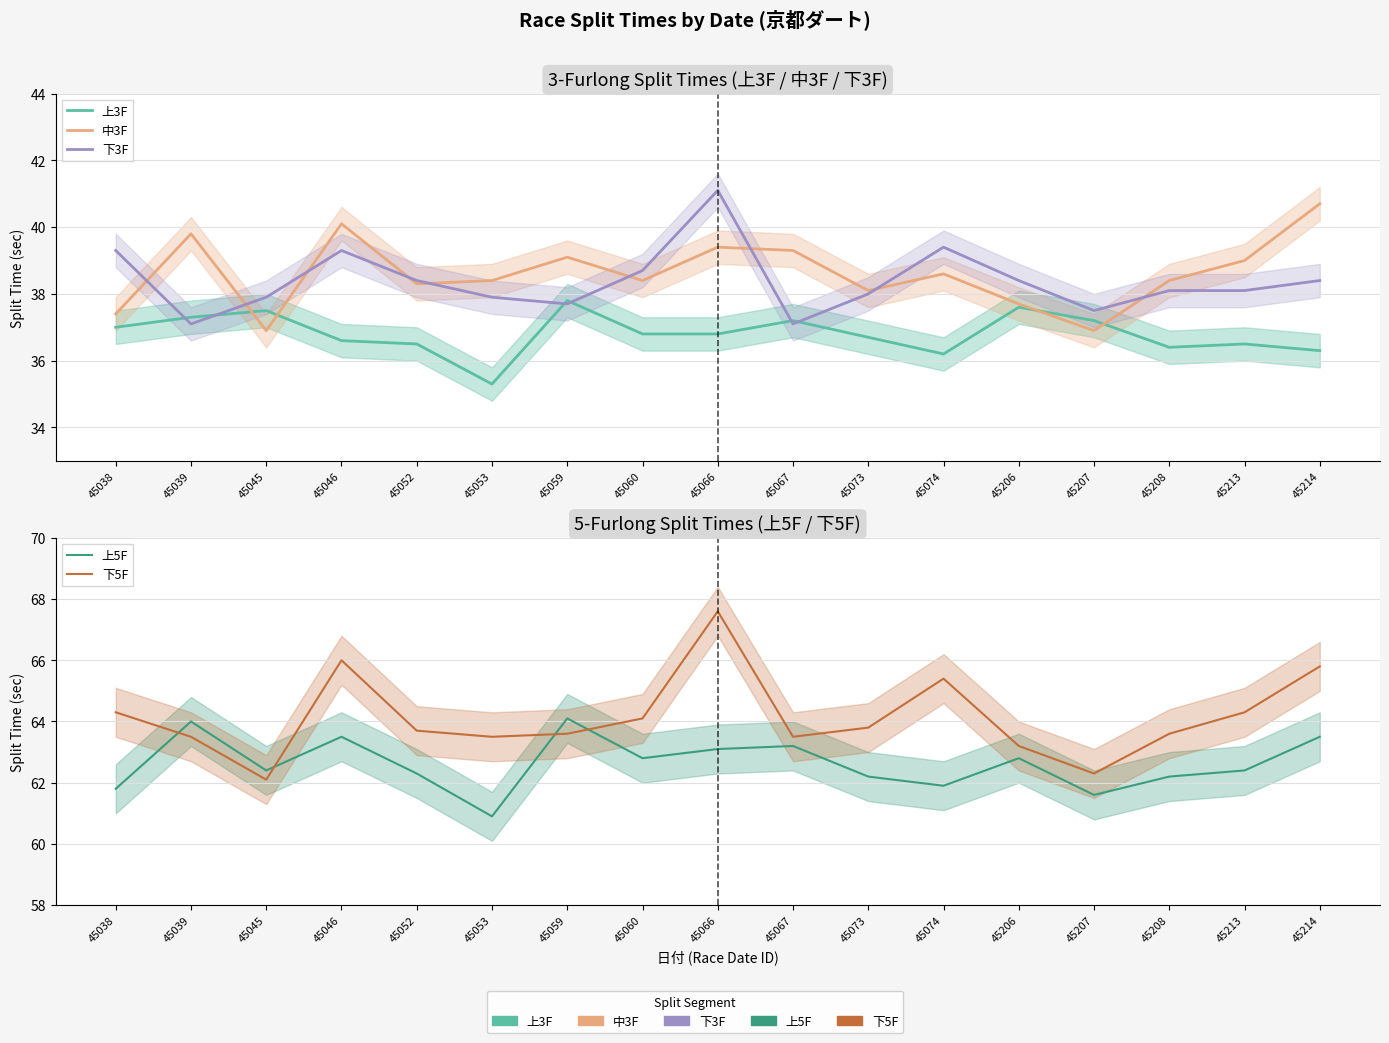

Does the chart have visible grid lines?

Yes